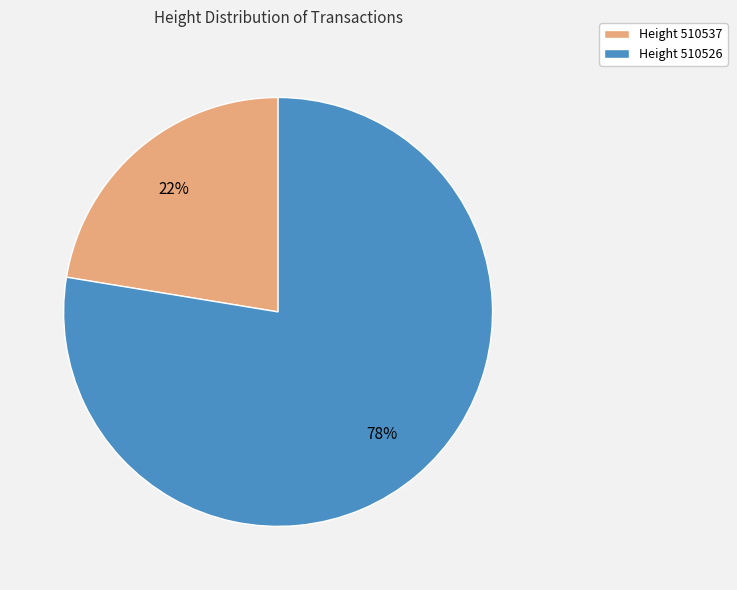

What is the ratio of the value at Height 510537 to the value at Height 510526?

0.3